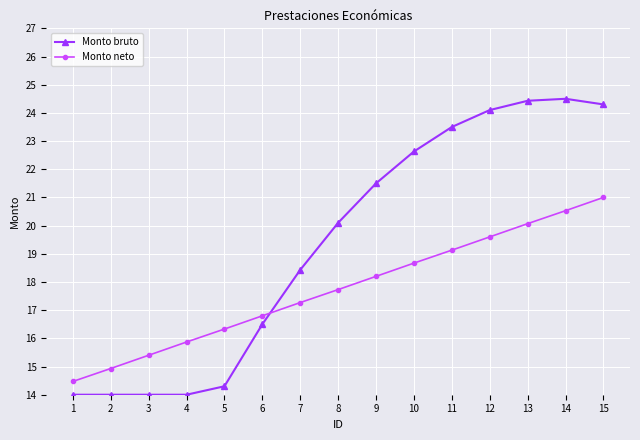

What is the spread (max minus min) of values at 3?

1.4